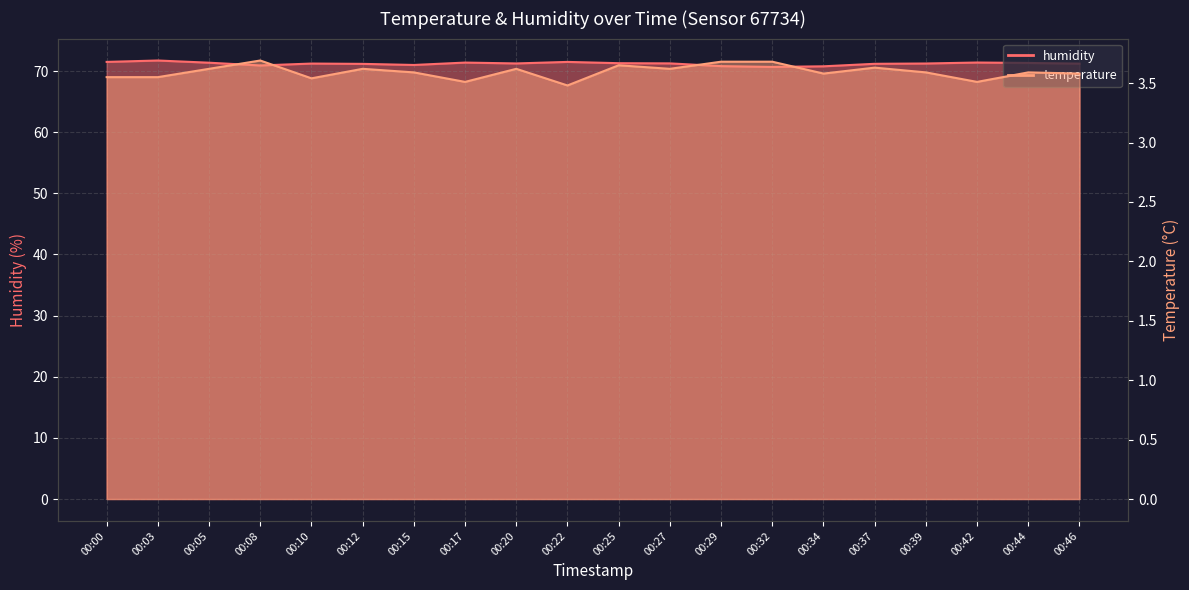

At 00:37, list the series in order from largest to smallest.

humidity, temperature